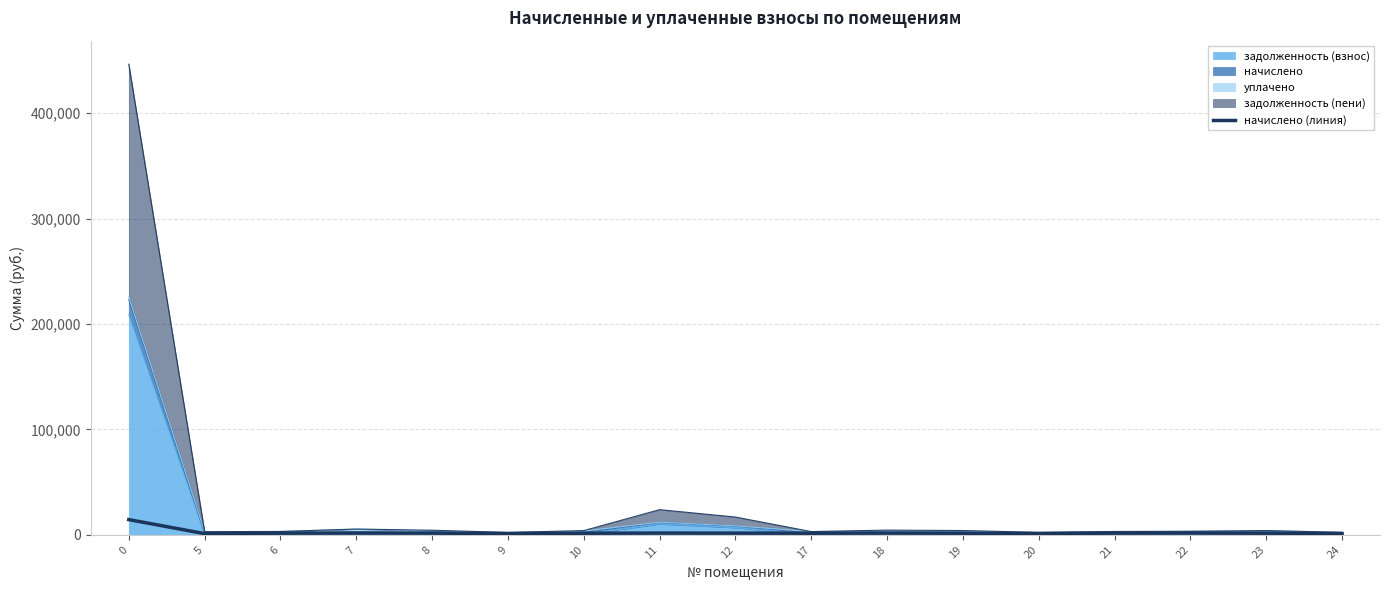

Rank the categories by value from lowest to highest.

5, 9, 24, 20, 10, 23, 19, 17, 6, 21, 12, 8, 11, 18, 22, 7, 0